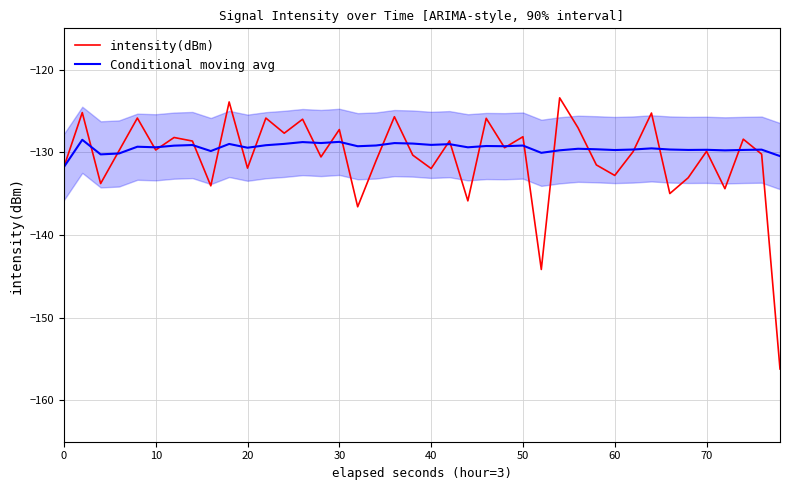

Does the chart have visible grid lines?

Yes